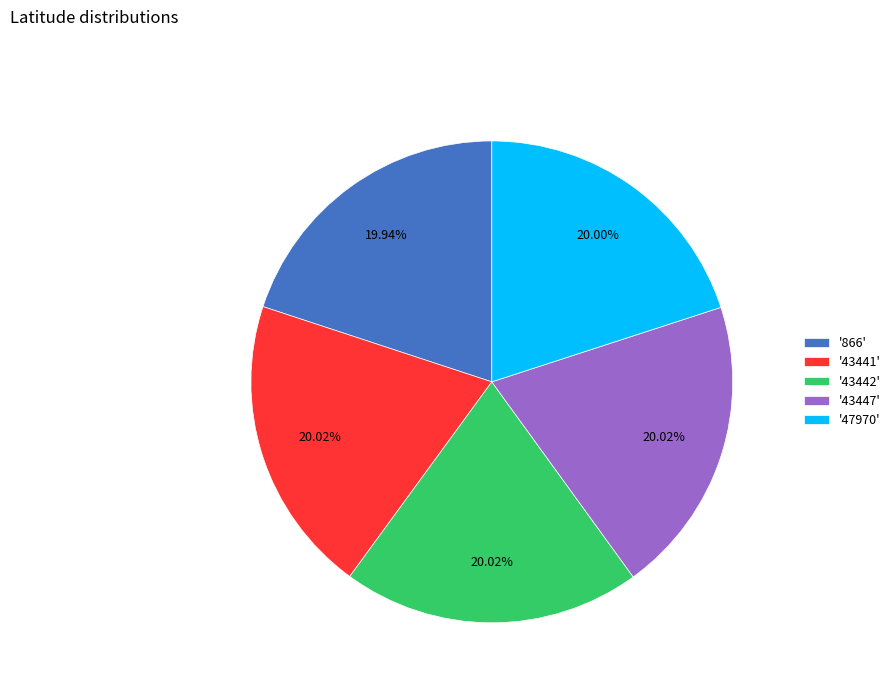

How many segments does this pie chart have?

5